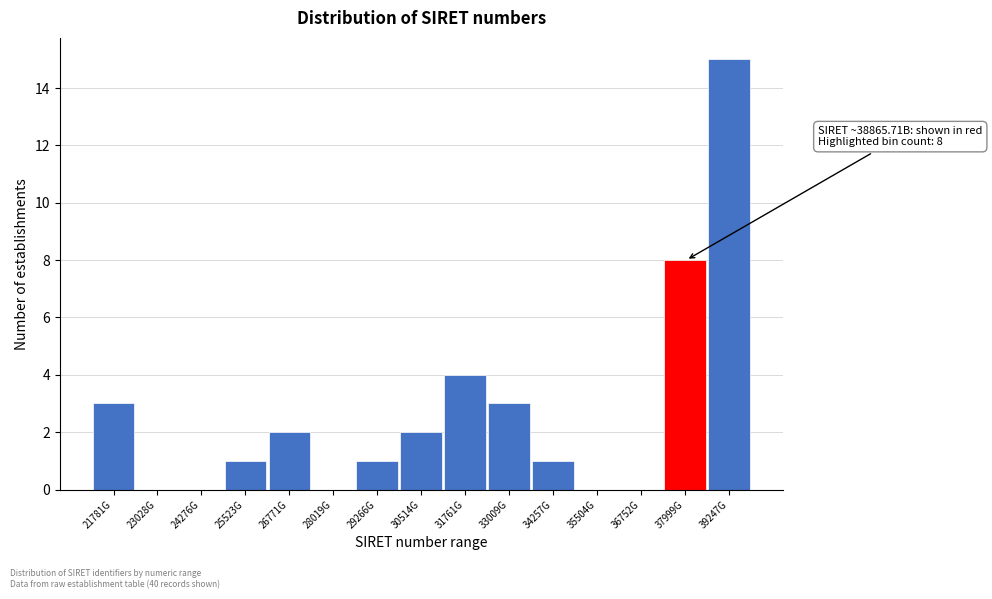

Reading left to right, what are all the values shown in this chart?

21781G=3	23028G=0	24276G=0	25523G=1	26771G=2	28019G=0	29266G=1	30514G=2	31761G=4	33009G=3	34257G=1	35504G=0	36752G=0	37999G=8	39247G=15